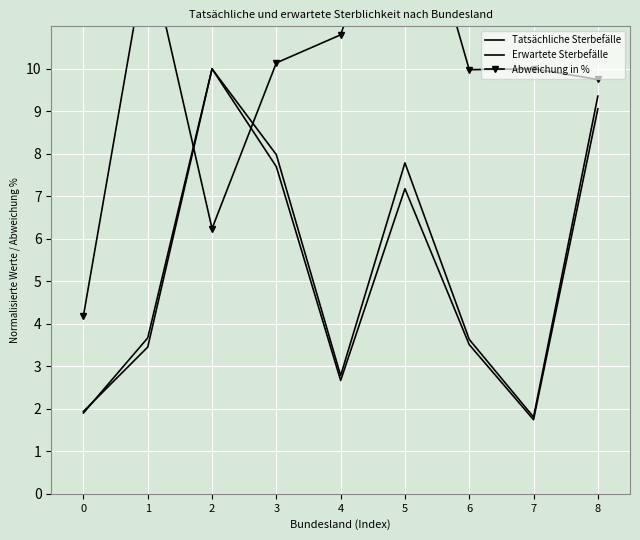

Which category has the lowest value across all series?

7